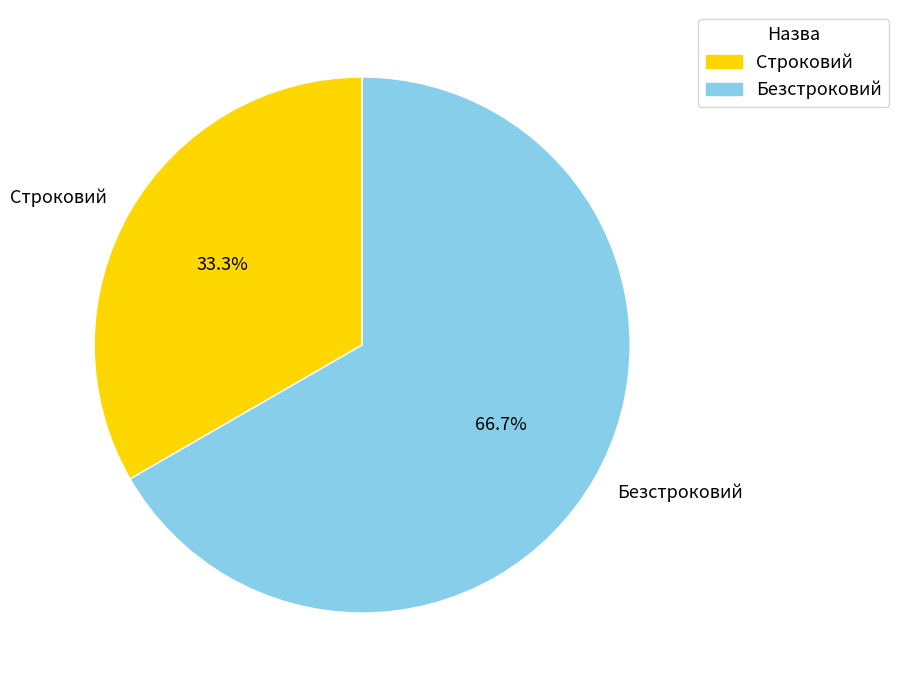

To the nearest percent, what is the difference between the Строковий and Безстроковий slice percentages?

33%